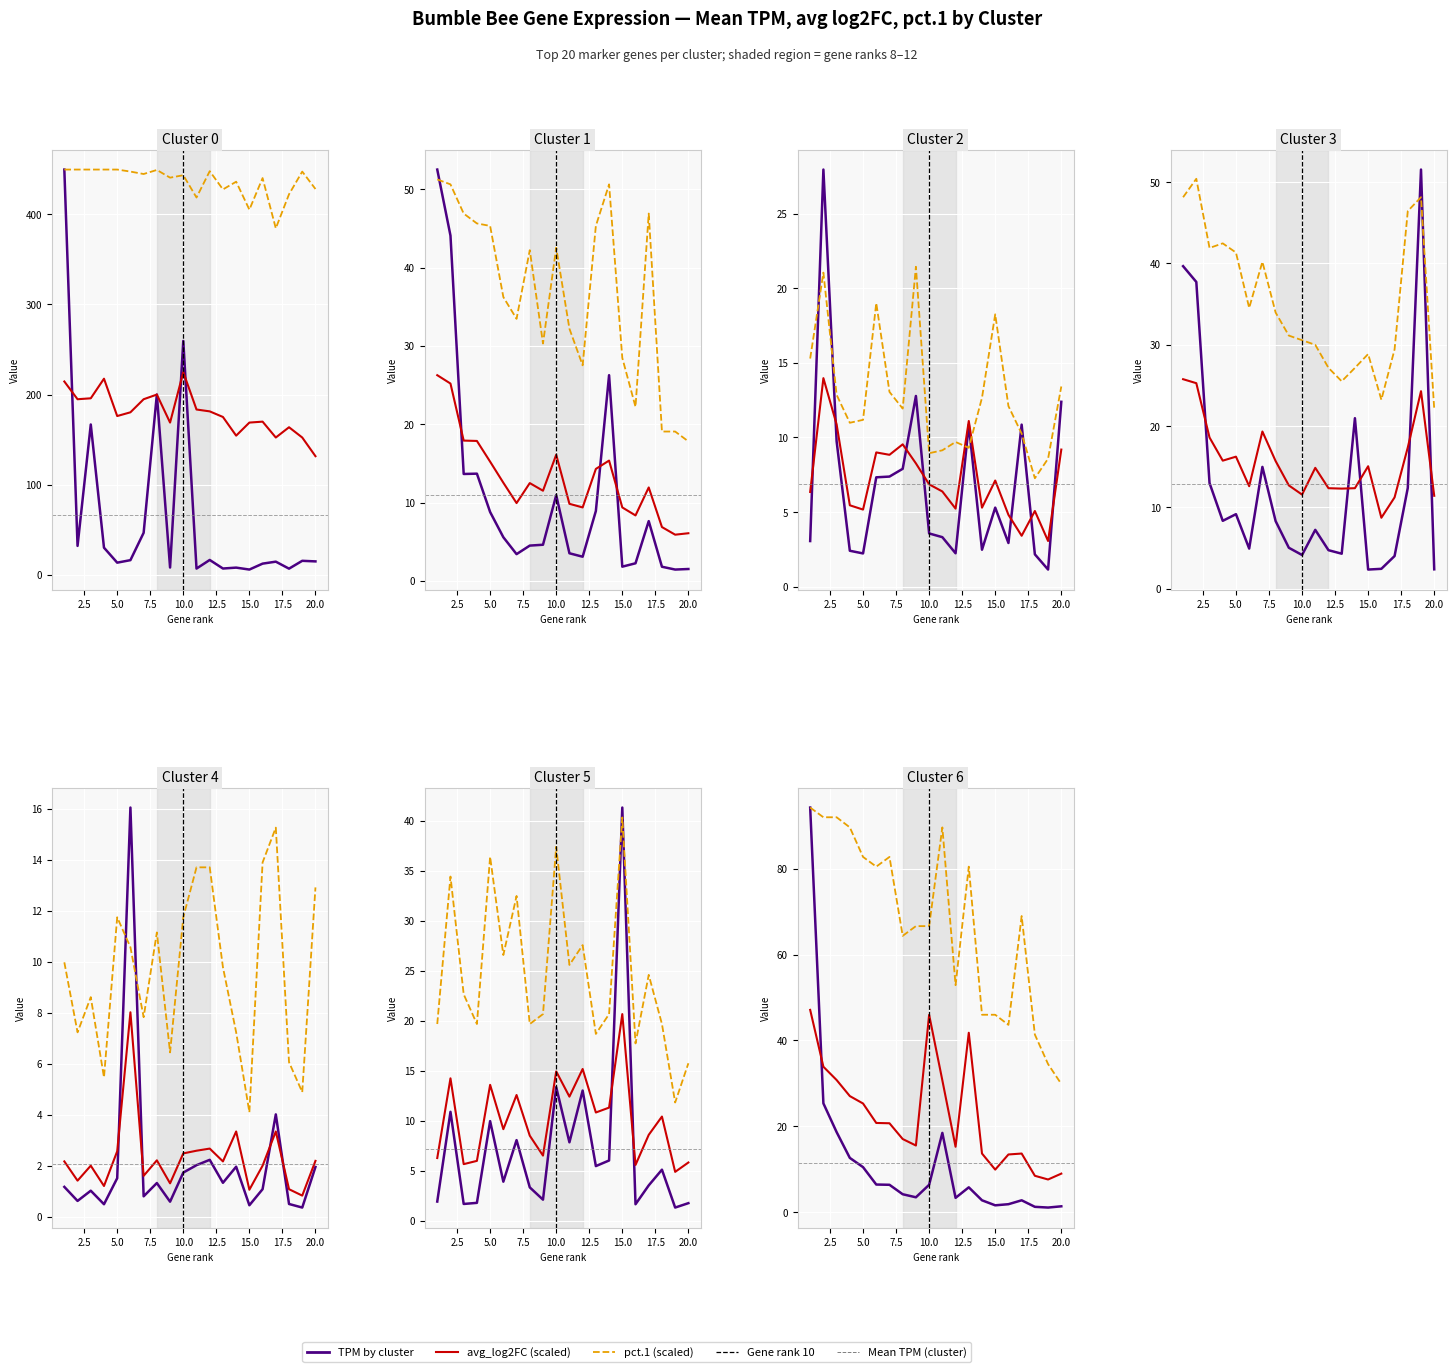

Is the value of avg_log2FC (scaled) at 14 greater than the value of pct.1 (scaled) at 17?

No